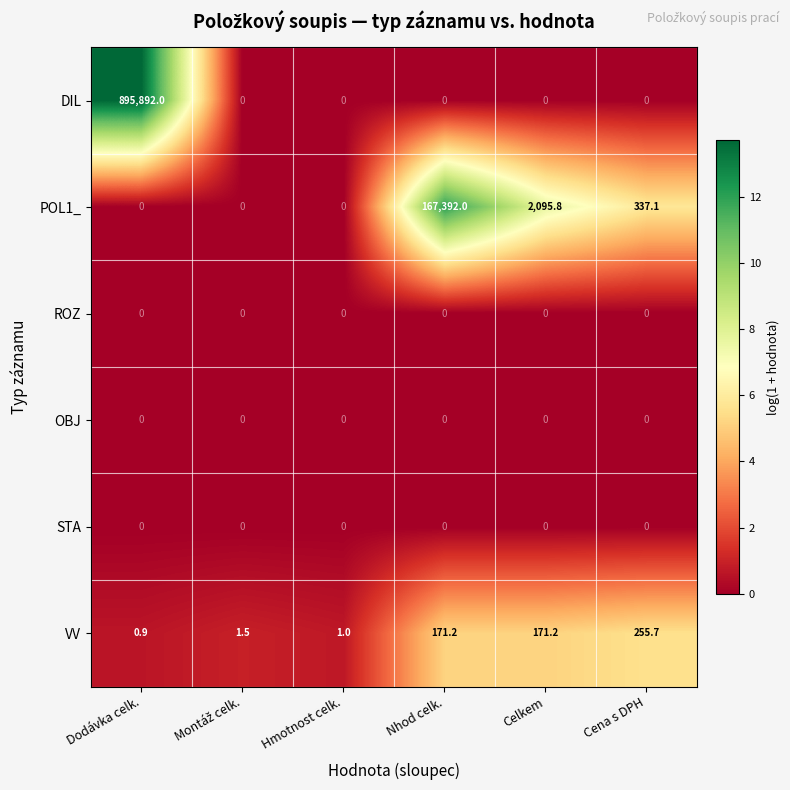

What is the total value across all series at Celkem?

2267.0